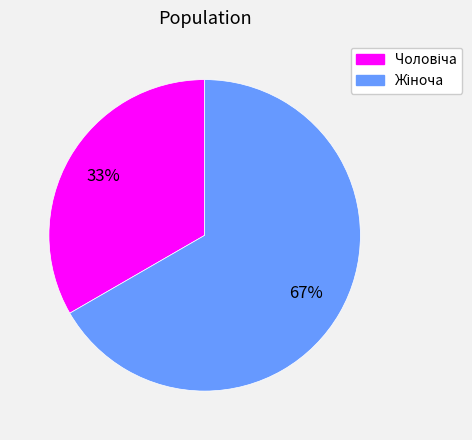

Is there any slice that represents more than half of the pie?

Yes